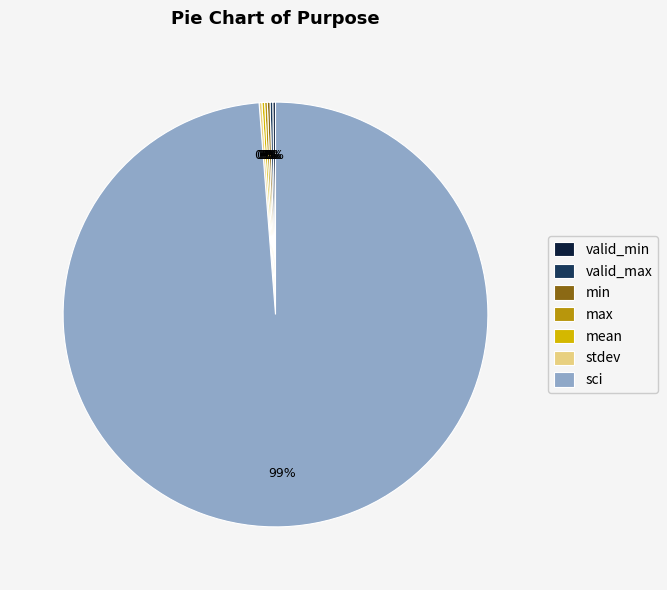

To the nearest percent, what is the average slice percentage?

14%